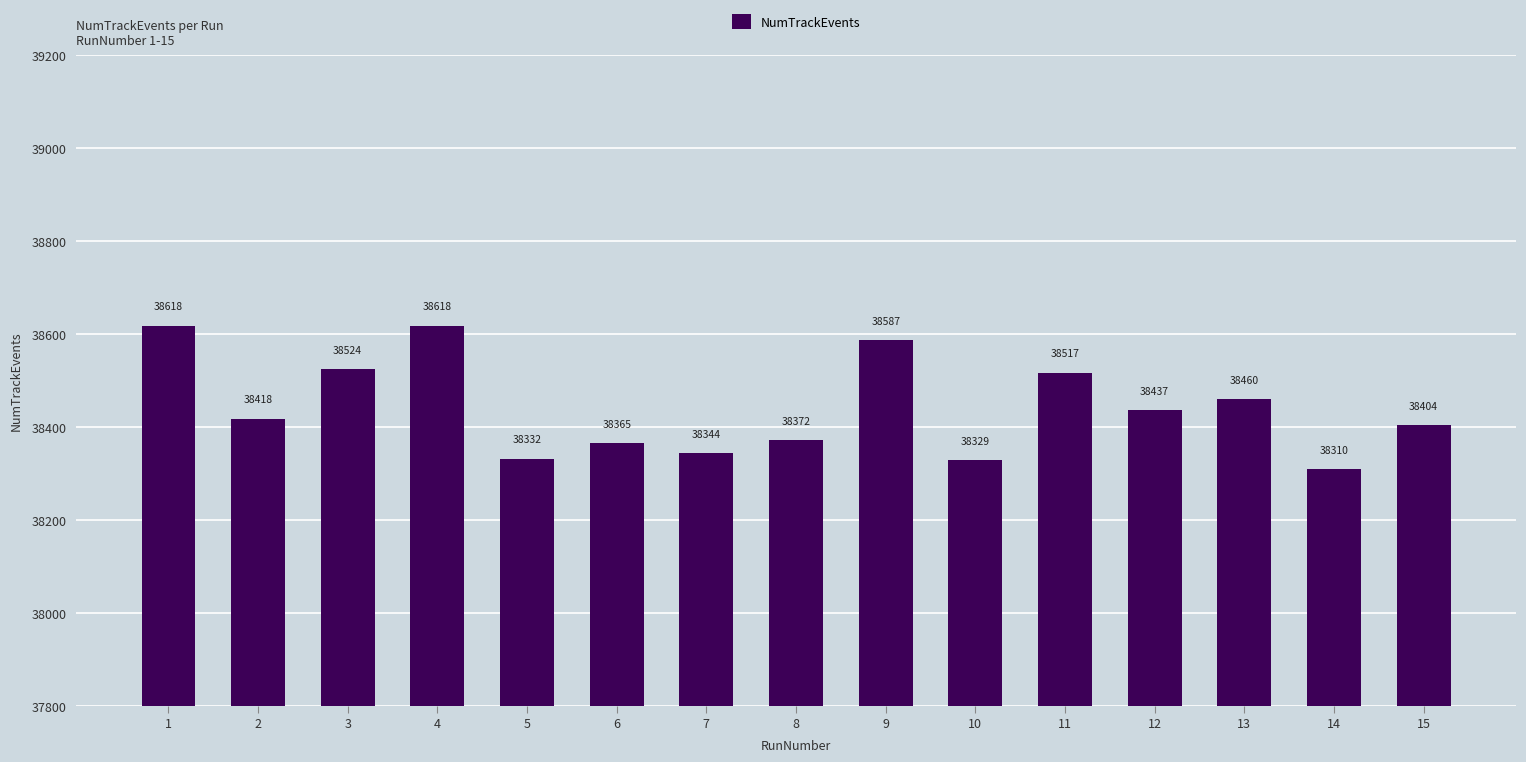

Reading right to left, list all the values displayed in this chart.

38404	38310	38460	38437	38517	38329	38587	38372	38344	38365	38332	38618	38524	38418	38618